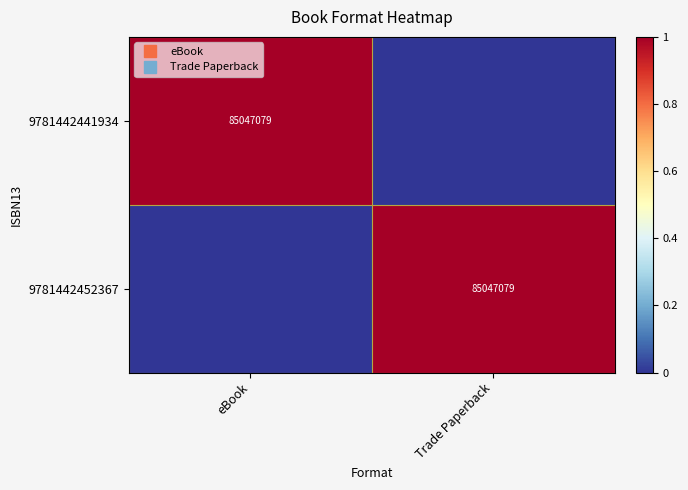

Count the 9781442452367 values in the range 0 to 1.

2